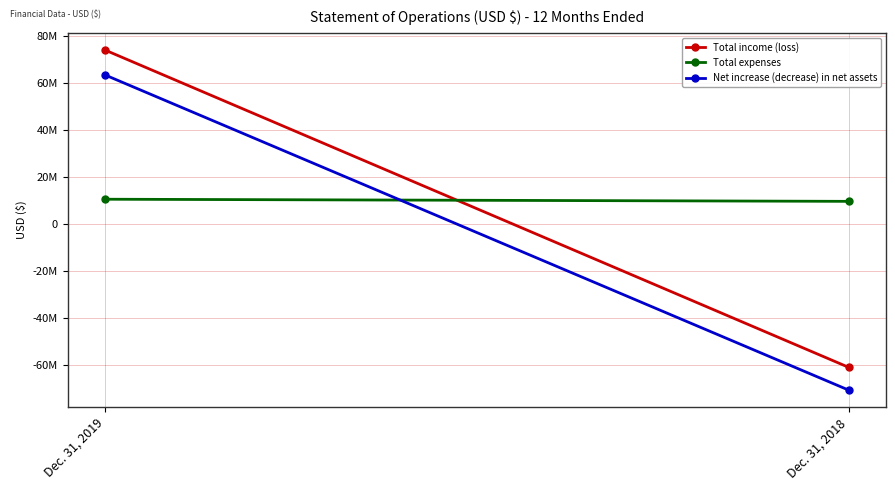

At Dec. 31, 2018, list the series in order from smallest to largest.

Net increase (decrease) in net assets, Total income (loss), Total expenses